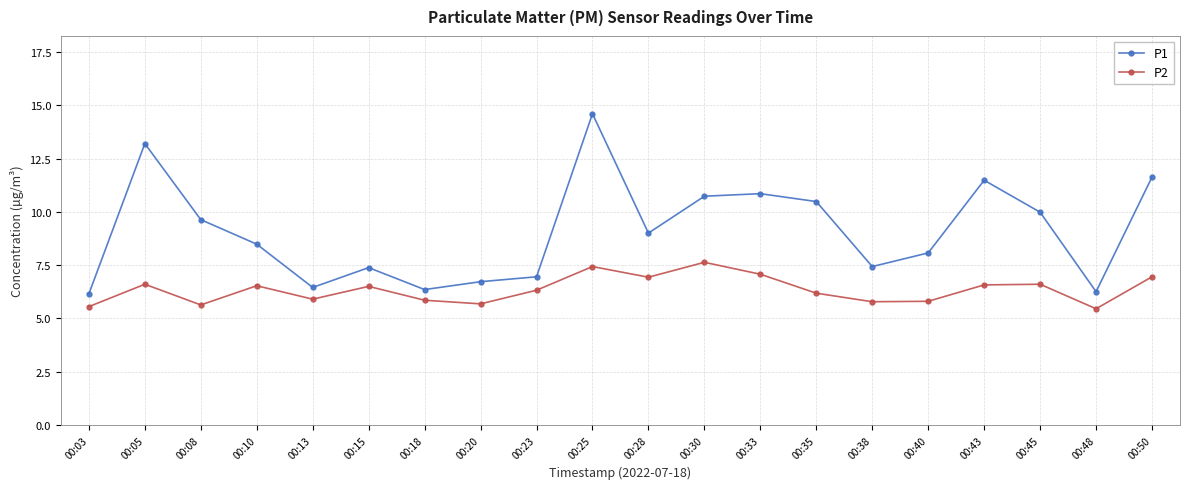

At which label does P1 first exceed 9?

00:05